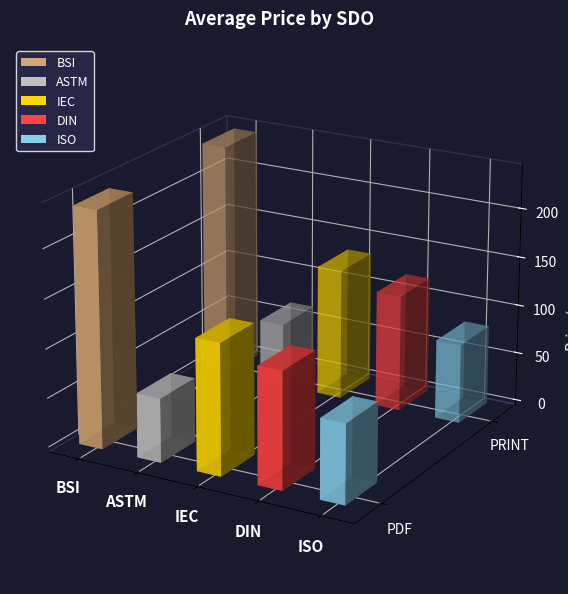

What is the sum of the Price (PDF) values at IEC and ISO?

83.0